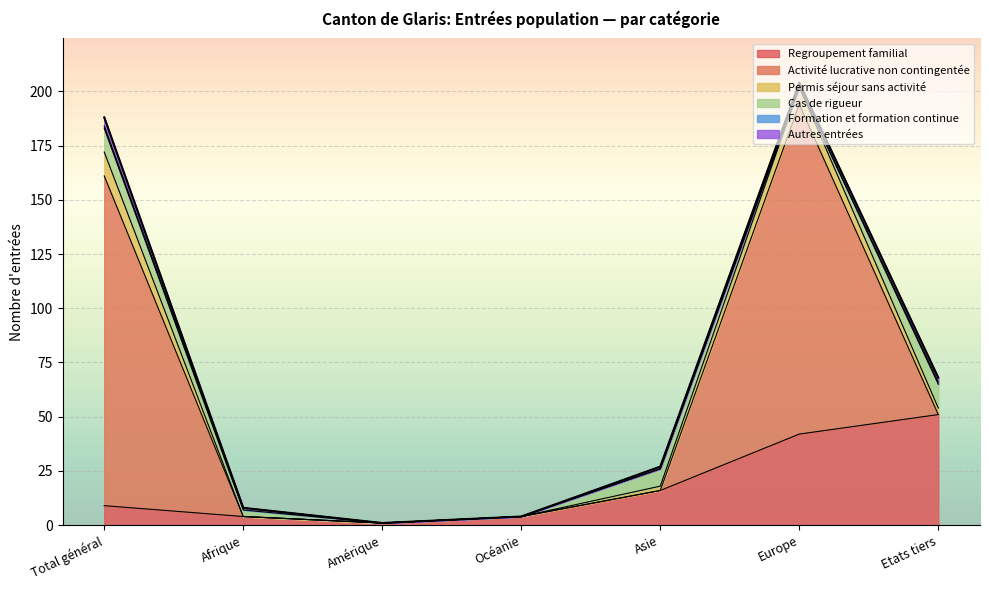

The value of Cas de rigueur at Asie is 13. True or false?

False